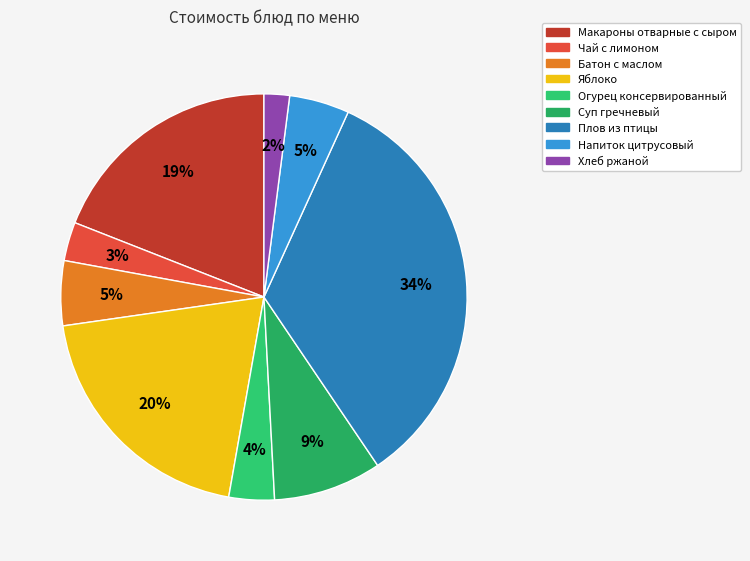

How many slices are in this pie chart?

9